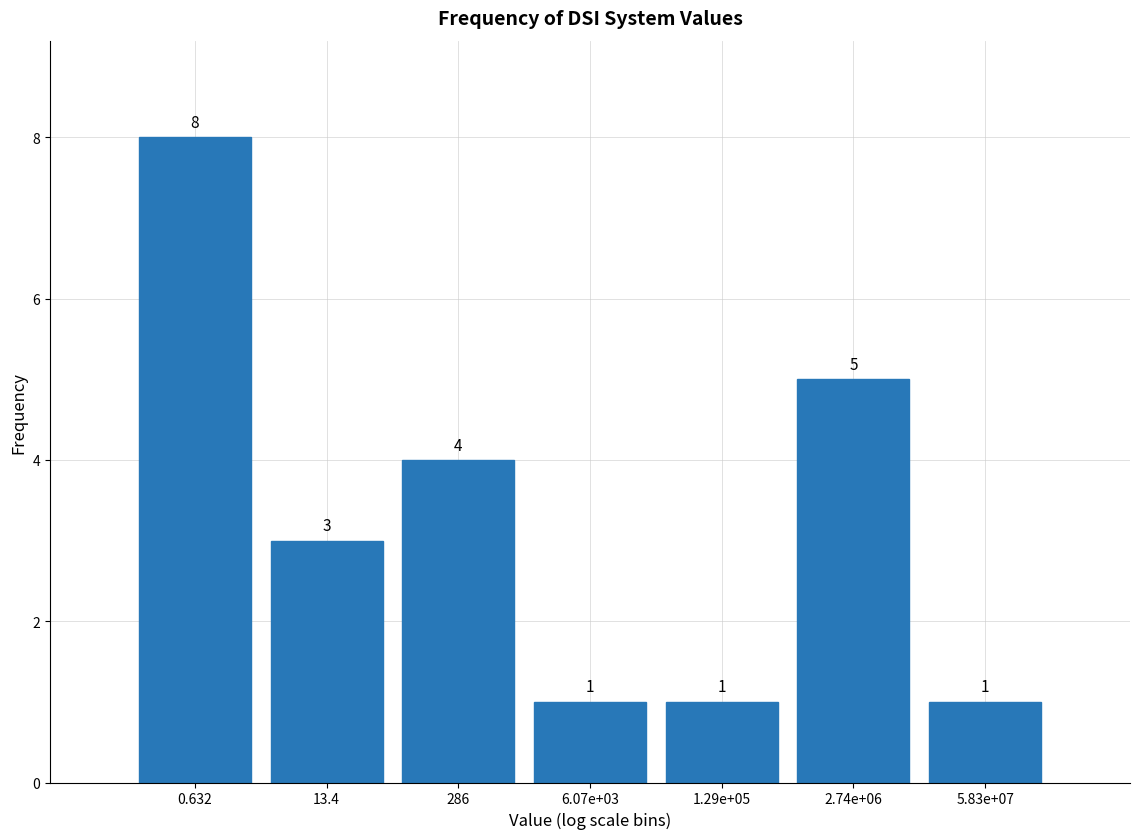

Reading left to right, what are all the values shown in this chart?

0.632=8	13.4=3	286=4	6.07e+03=1	1.29e+05=1	2.74e+06=5	5.83e+07=1